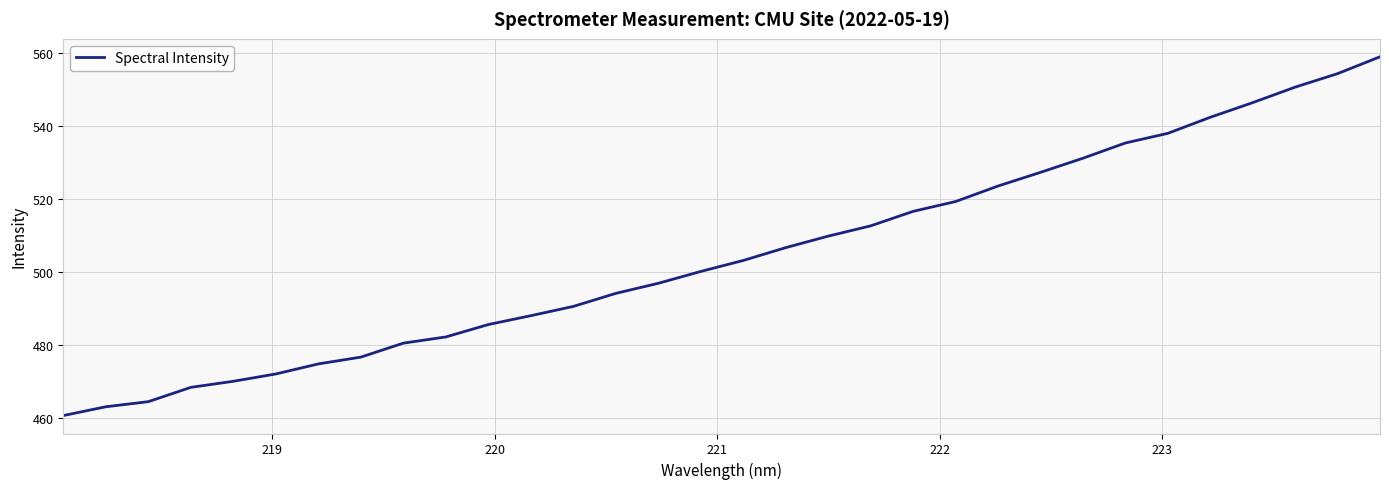

Count the number of data series in this chart.

1